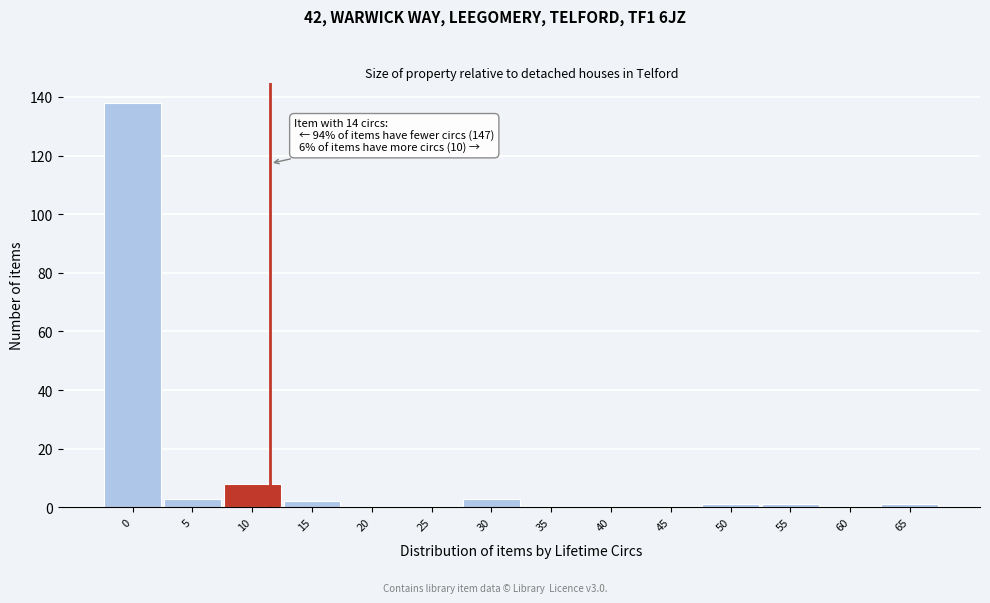

Reading left to right, transcribe all the data shown in this chart.

0=138	5=3	10=8	15=2	20=0	25=0	30=3	35=0	40=0	45=0	50=1	55=1	60=0	65=1